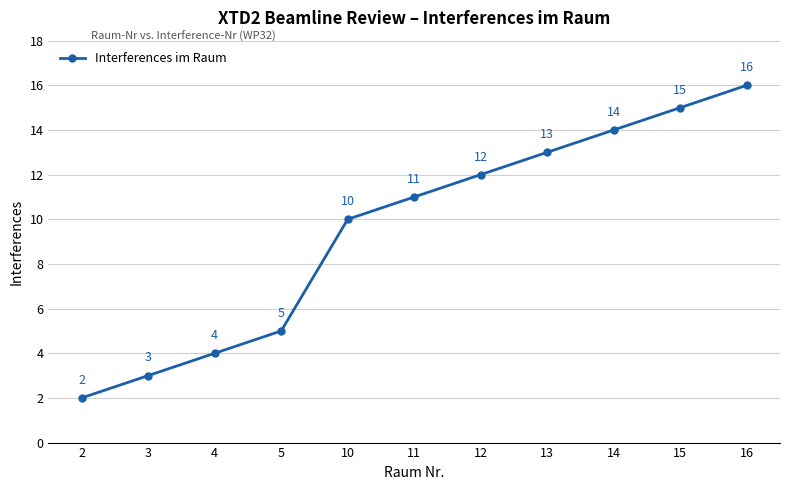

Where is the data nearest to the value 9?

10